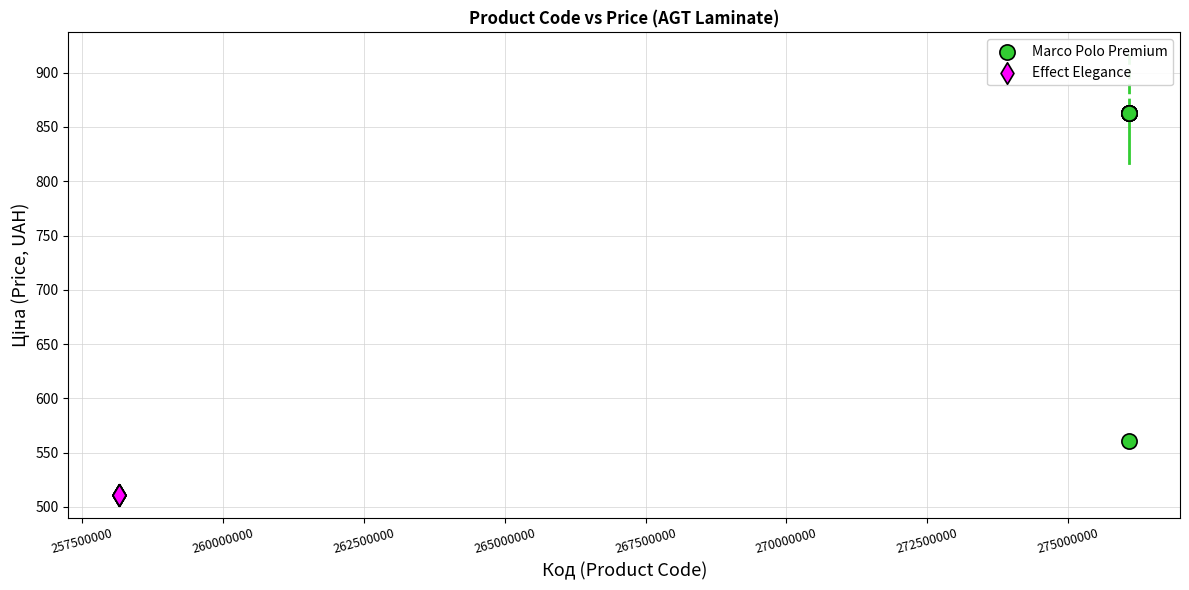

Which series contains the lowest Y value?

Effect Elegance